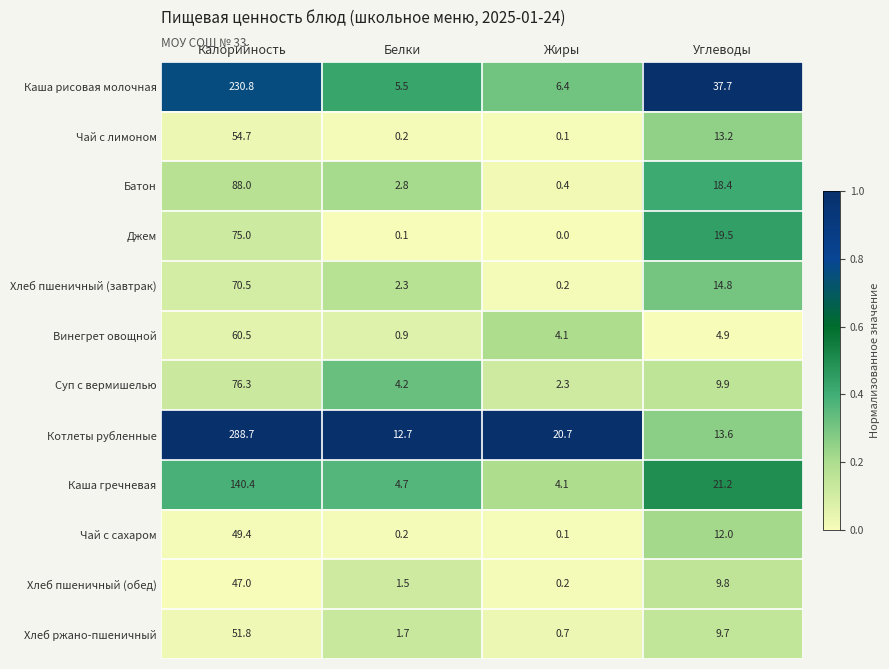

What is the sum of the Чай с сахаром values at Калорийность and Углеводы?

61.4